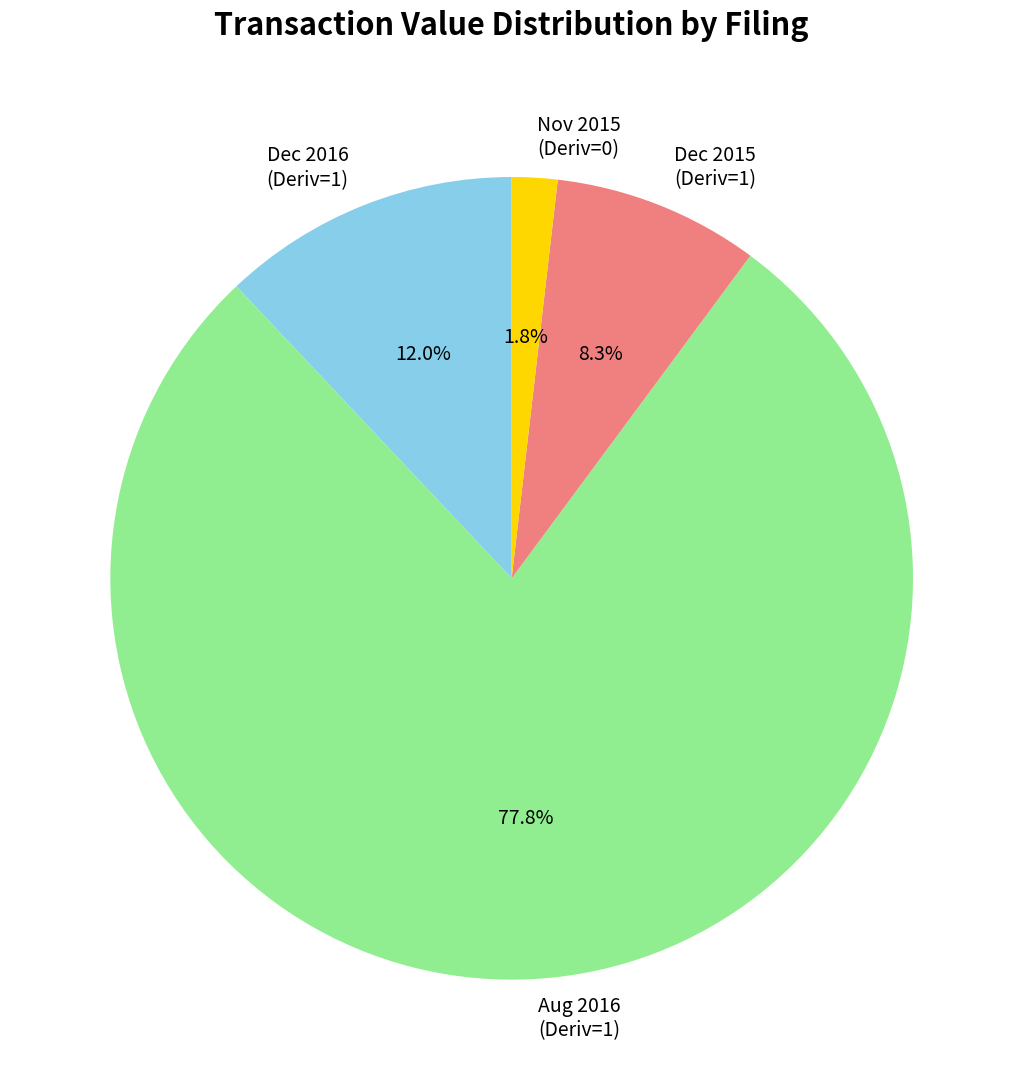

What percentage do Dec 2015 (Deriv=1) and Nov 2015 (Deriv=0) together represent?

10.1%